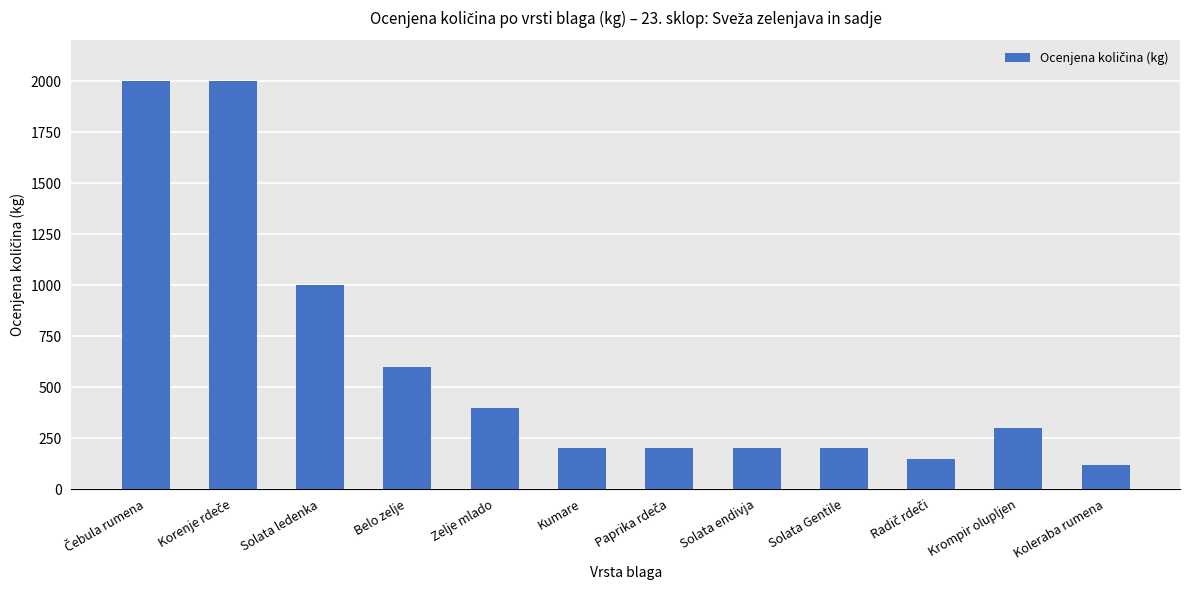

What is the value of the 11th bar from the left?

300